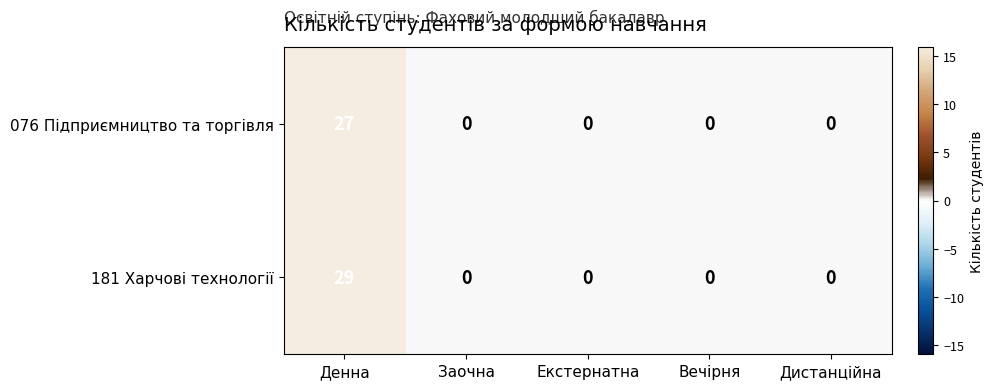

What is the total value across all series at Денна?

56